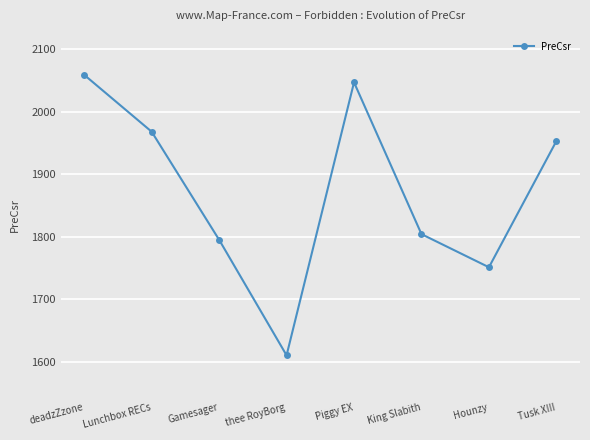

What is the difference between the second highest and minimum values?

437